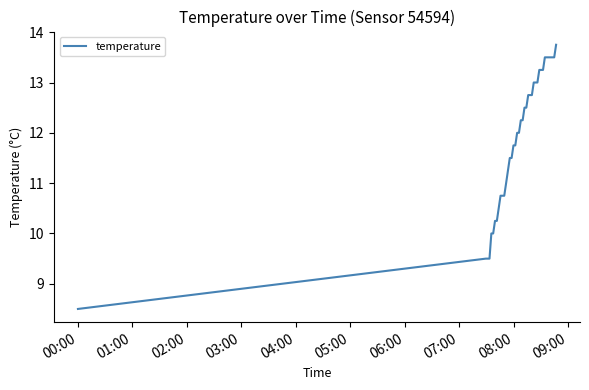

What is the greatest value displayed?

13.8